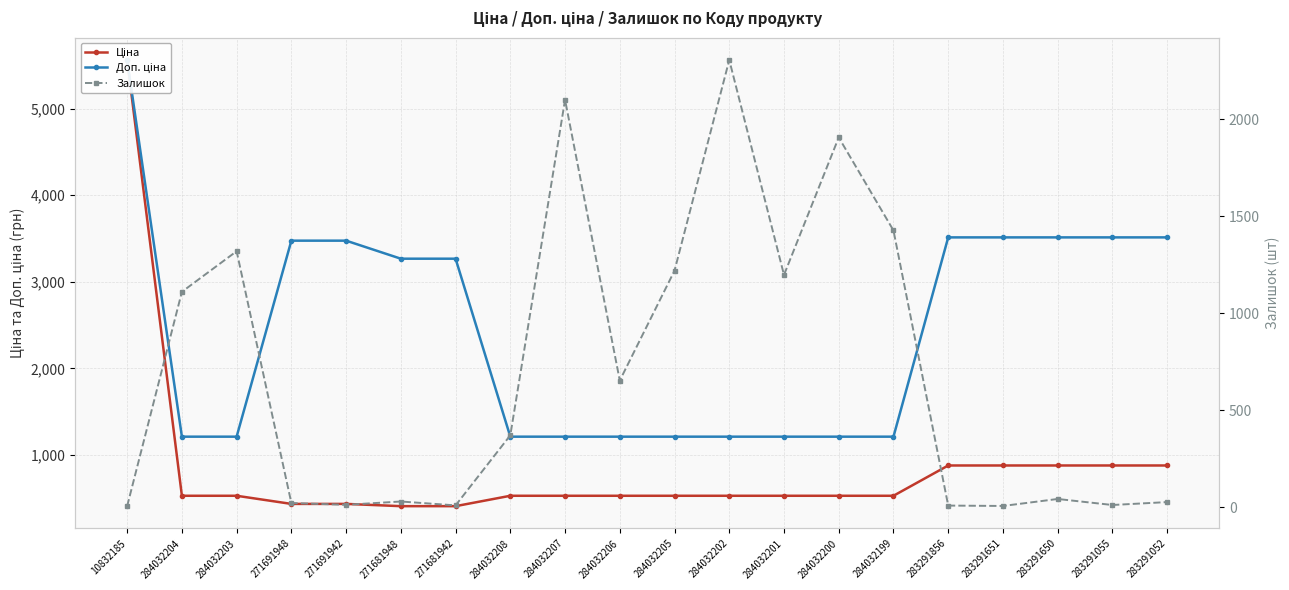

True or false: Доп. ціна and Ціна cross at least once.

False